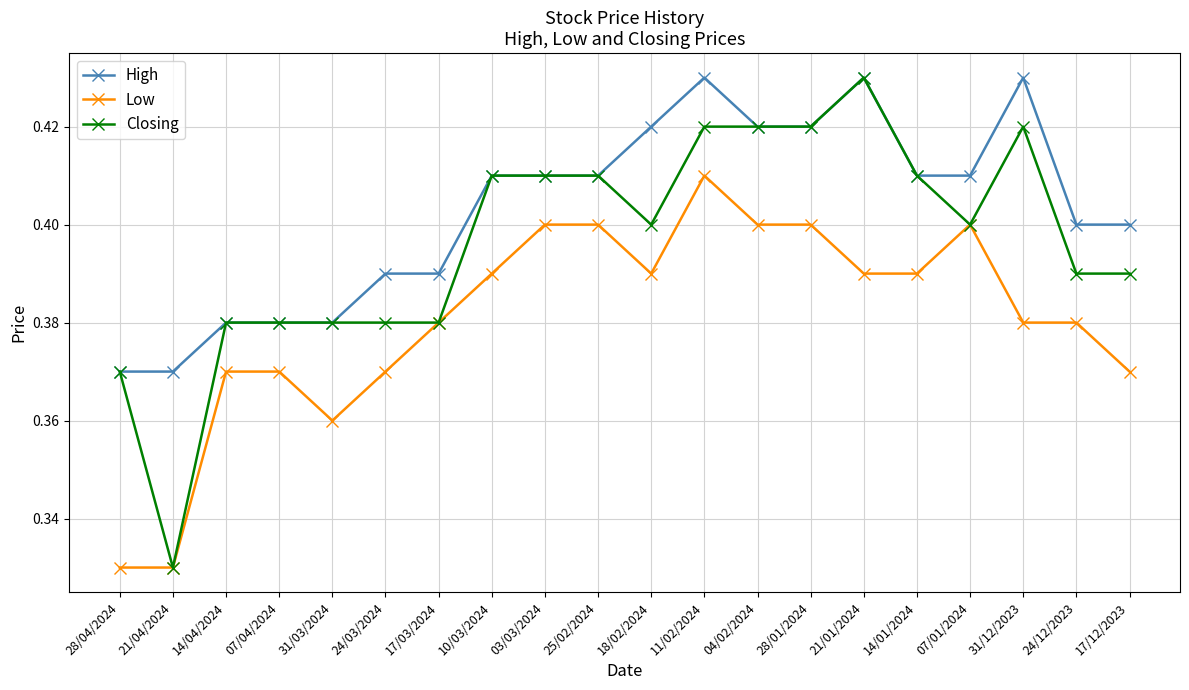

Which series has the widest spread of values?

Closing